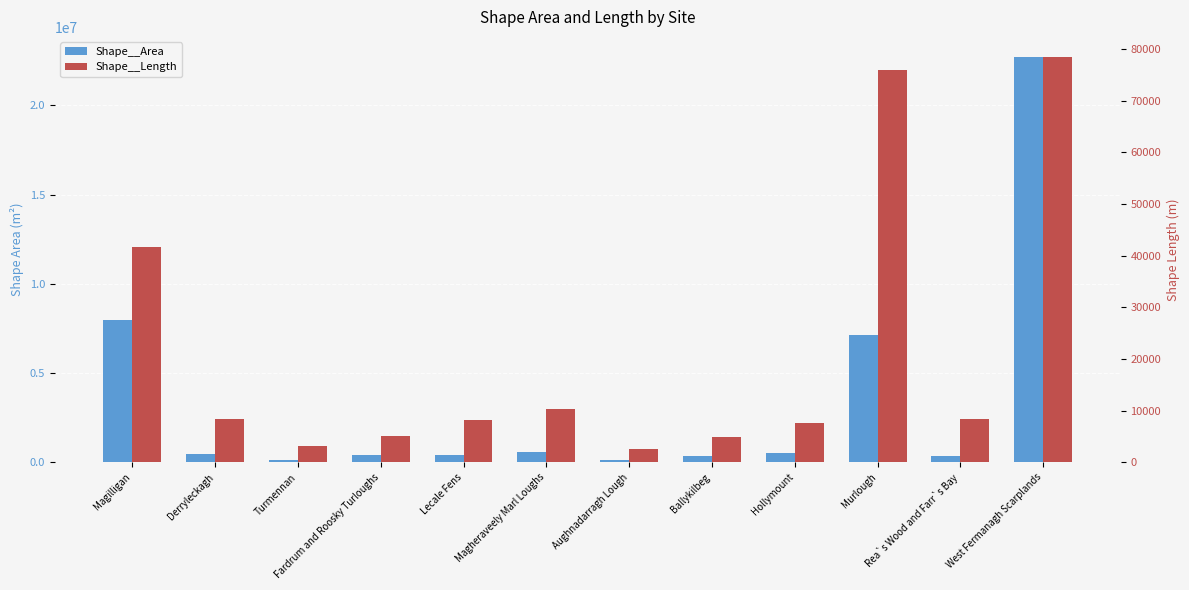

Which series changed the most between Ballykilbeg and West Fermanagh Scarplands?

Shape__Area